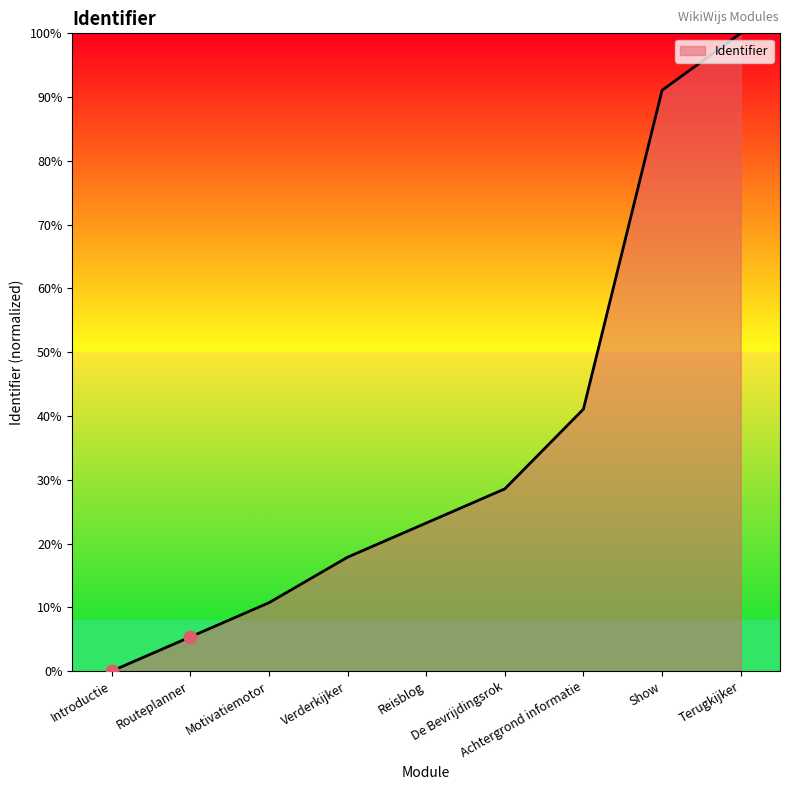

What is the change in value from Introductie to Achtergrond informatie?

+41.1